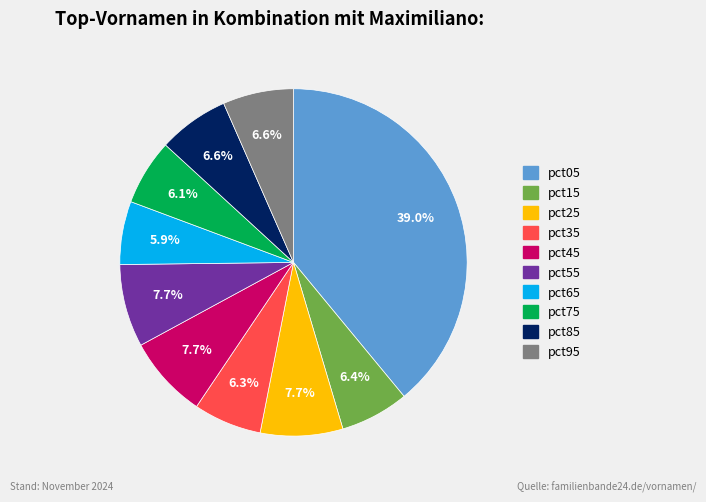

Which slice is the largest?

pct05